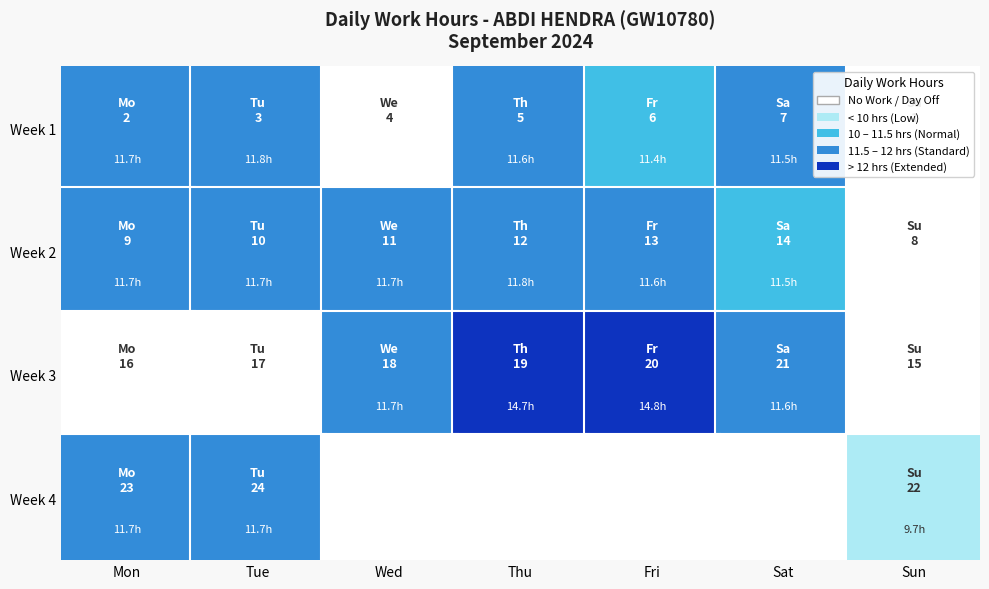

Where does the data first go above 11?

2